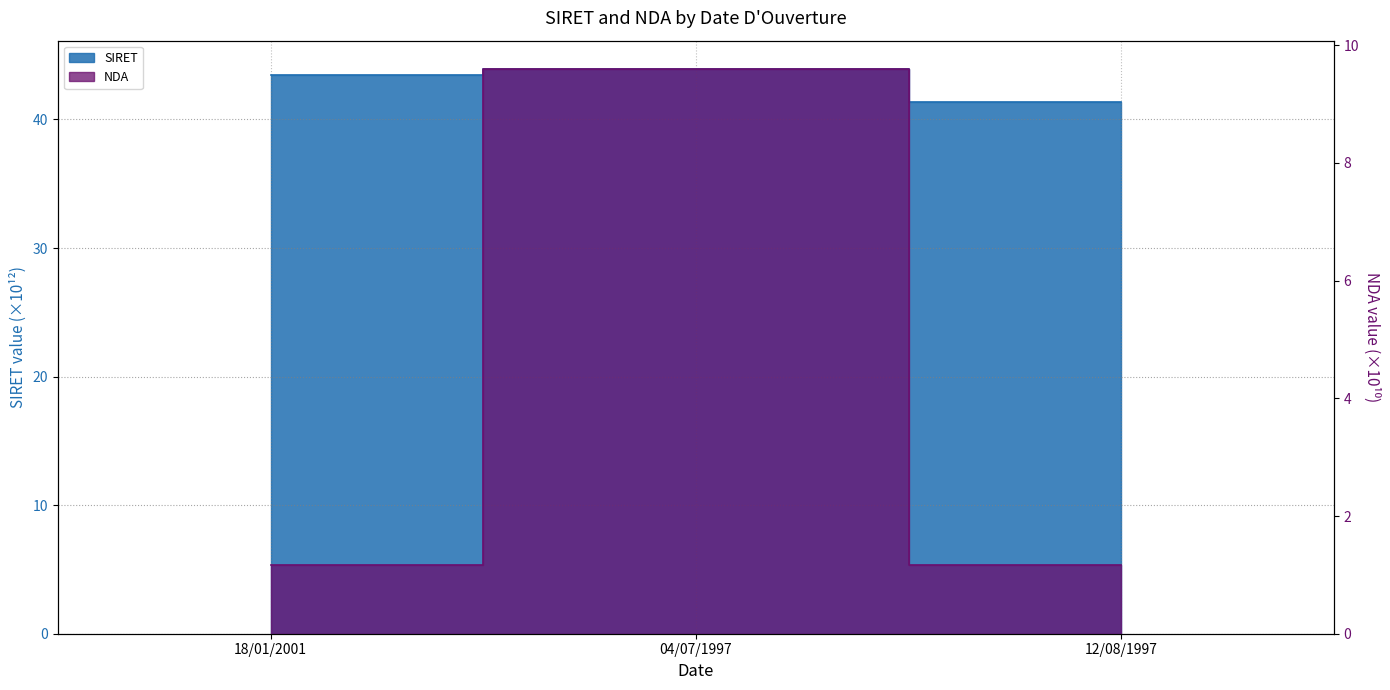

What is the label of the 3rd point from the right?

18/01/2001